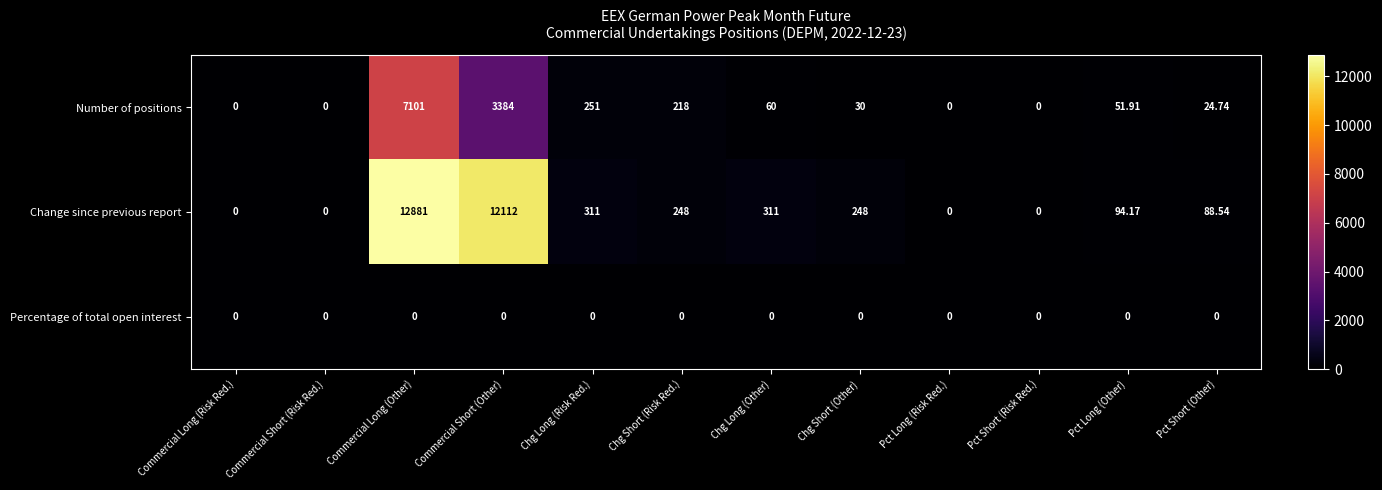

Rank the series by their maximum value, from highest to lowest.

Change since previous report, Number of positions, Percentage of total open interest